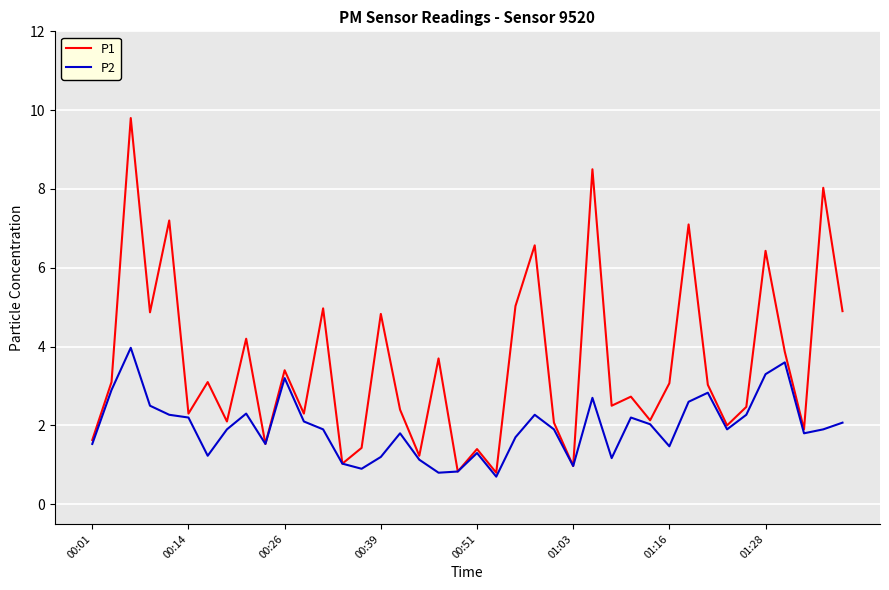

Which series has the widest spread of values?

P1